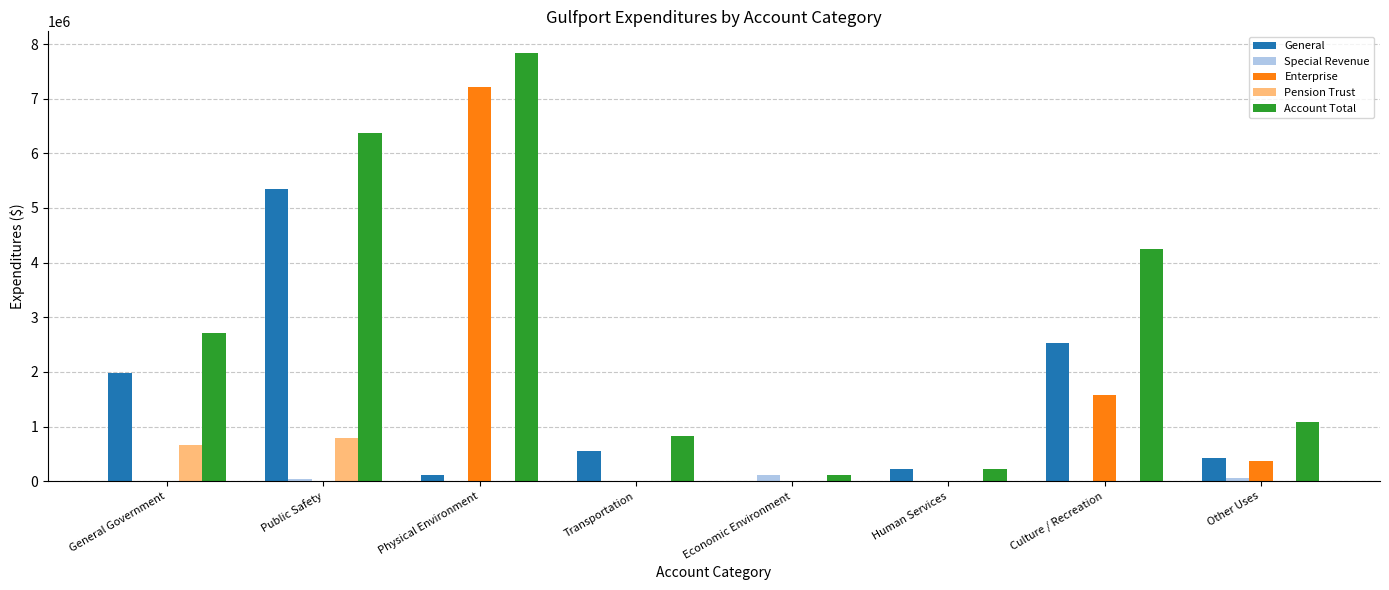

Is it true that Enterprise equals 0 at Human Services?

True